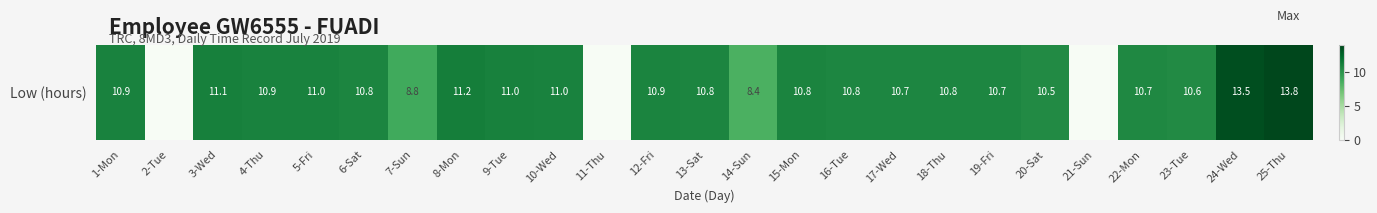

Which label corresponds to the smallest value in the chart?

2-Tue